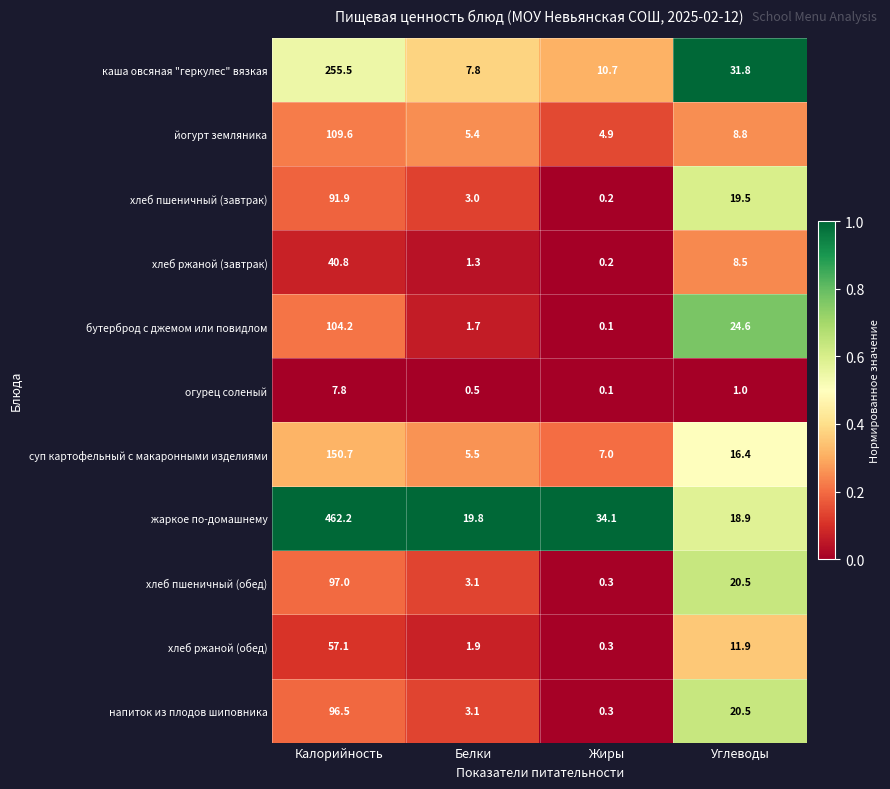

The каша овсяная "геркулес" вязкая series shows 15.6 at Жиры. True or false?

False